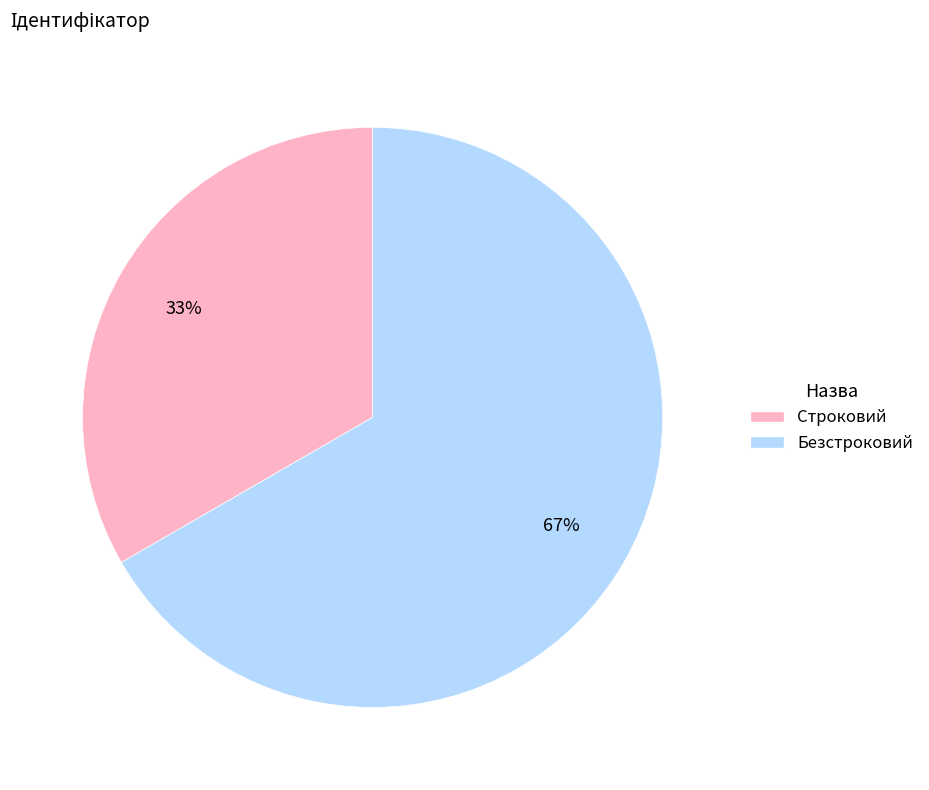

Count the number of slices in the pie.

2